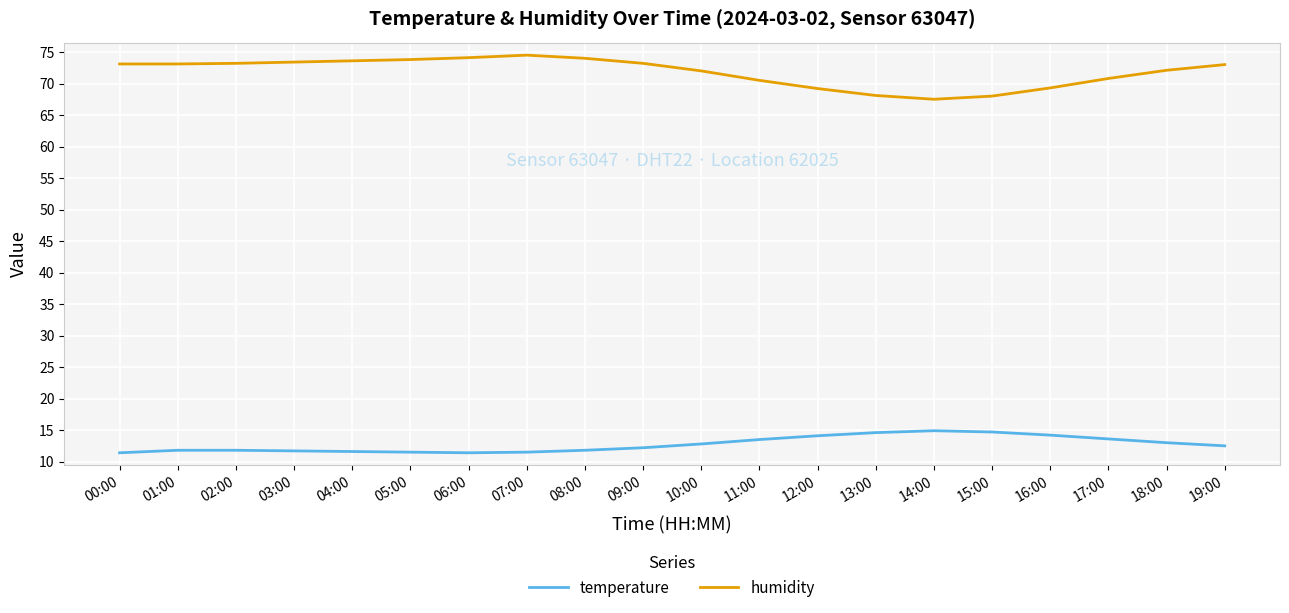

True or false: temperature and humidity cross at least once.

False